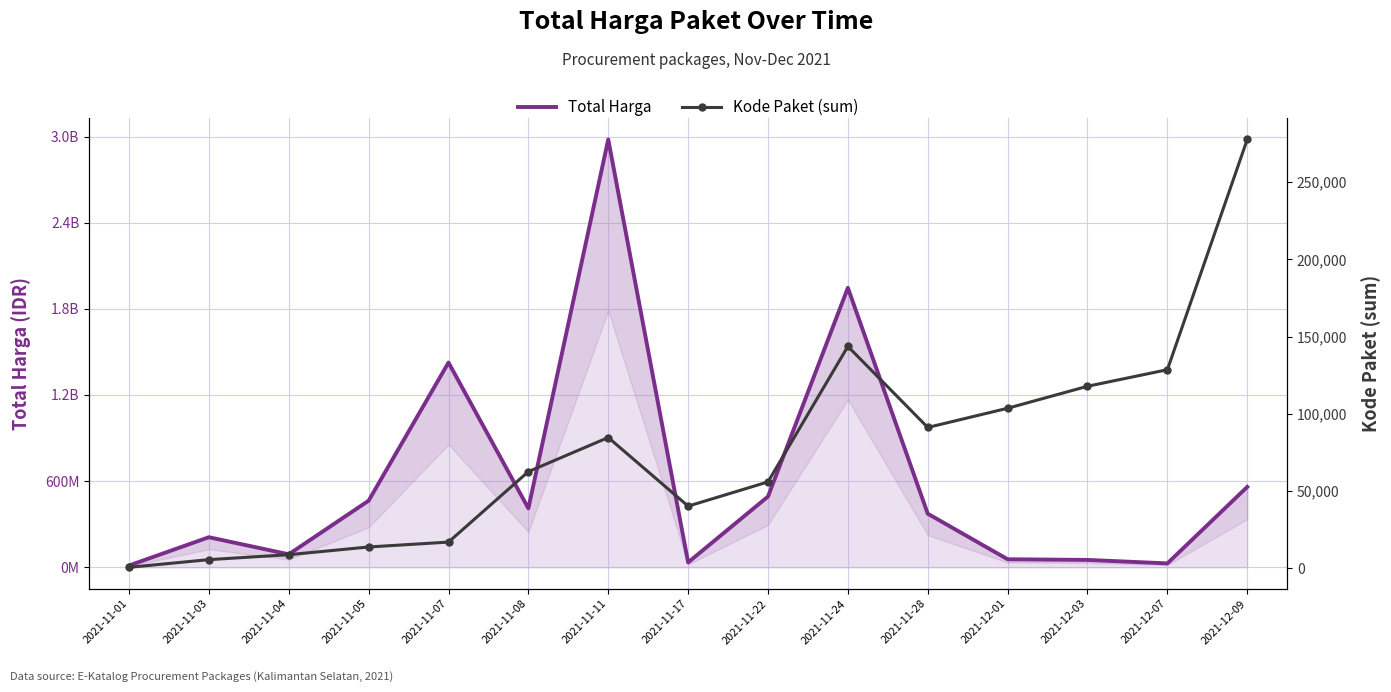

What is the sum of the Kode Paket (sum) values at 2021-12-01 and 2021-11-05?

117193